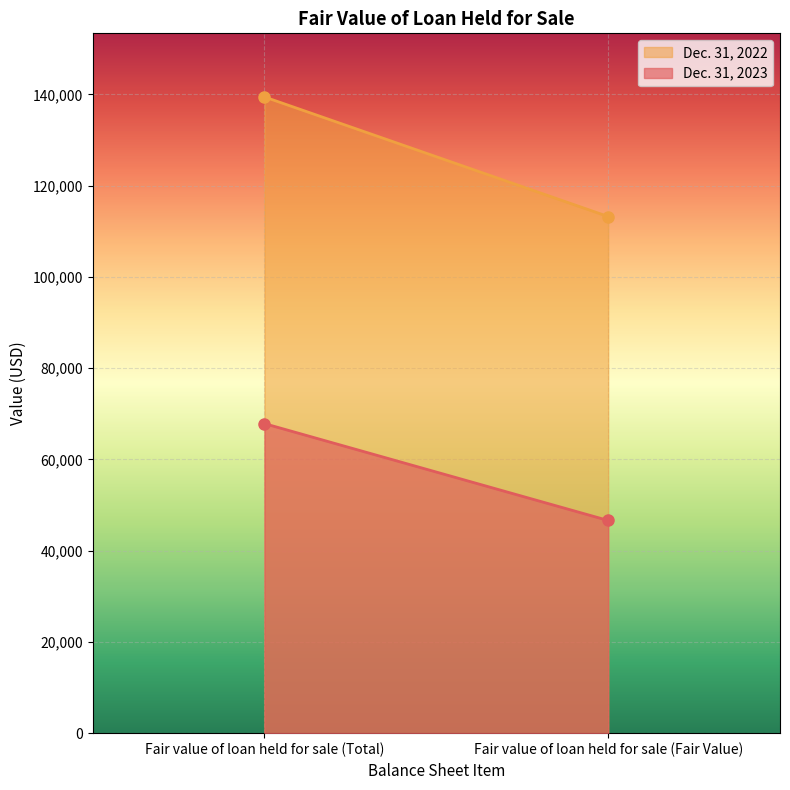

Reading left to right, transcribe all the data shown in this chart.

Dec. 31, 2023: 67847	46618
Dec. 31, 2022: 139451	113240